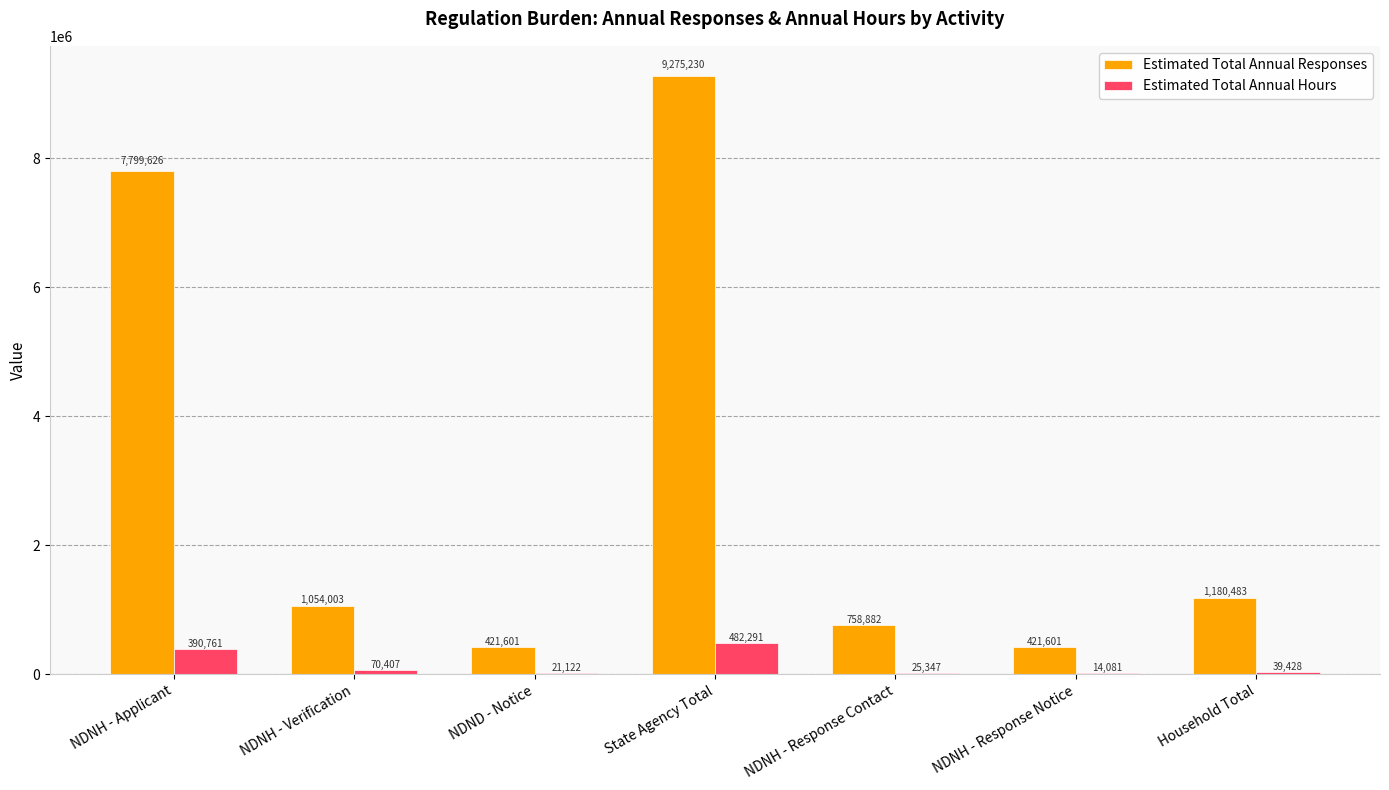

Which label corresponds to the largest value in the chart?

State Agency Total